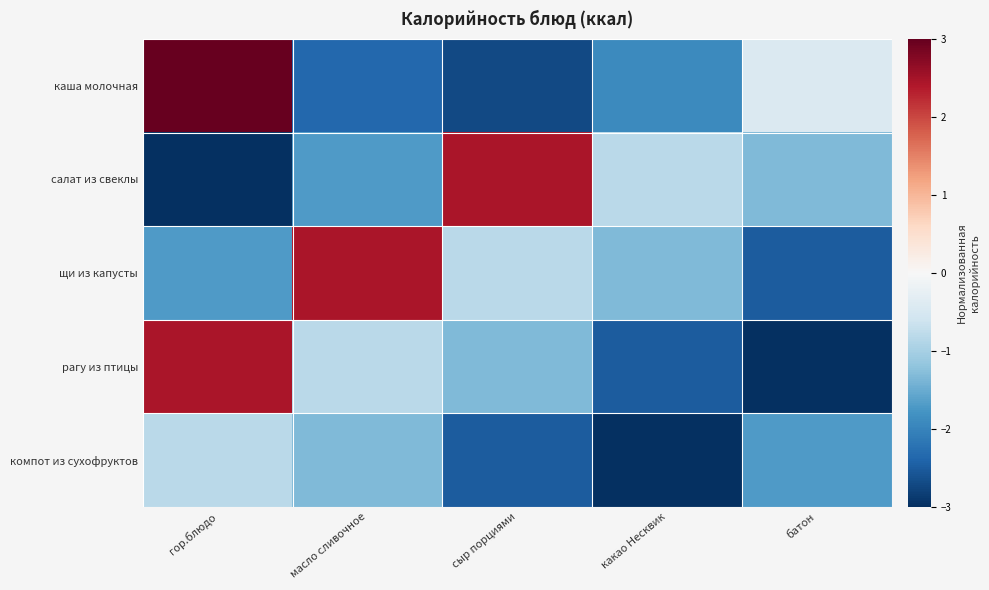

Between сыр порциями and масло сливочное, which is larger?

масло сливочное